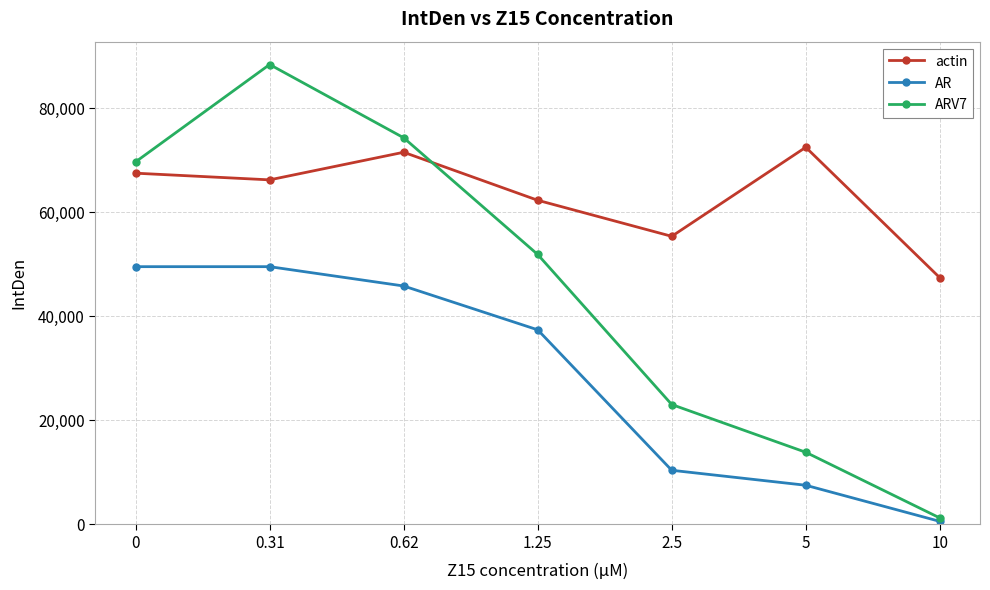

List the series in order of their peak value, lowest first.

AR, actin, ARV7